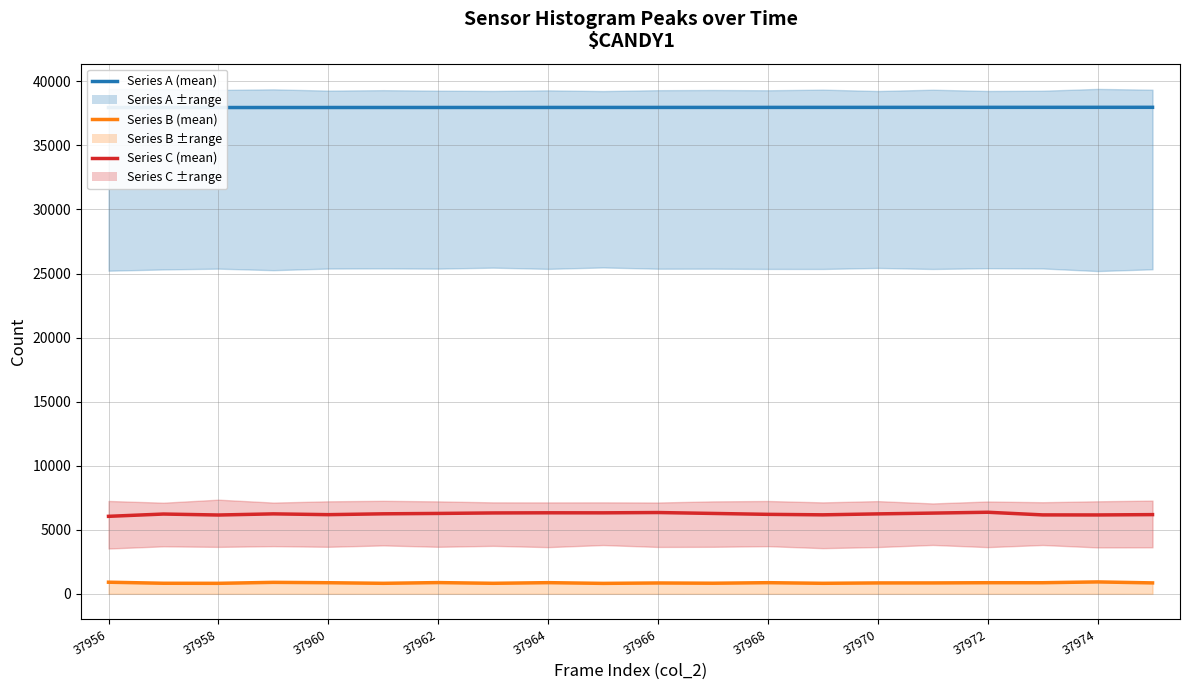

What is the spread (max minus min) of values at 11?

37138